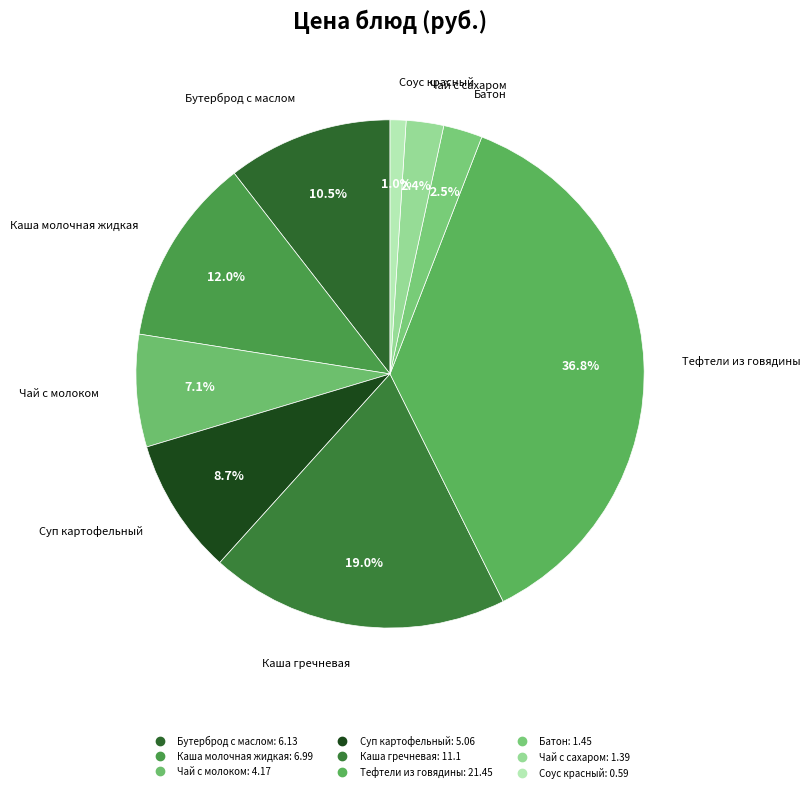

How many segments does this pie chart have?

9